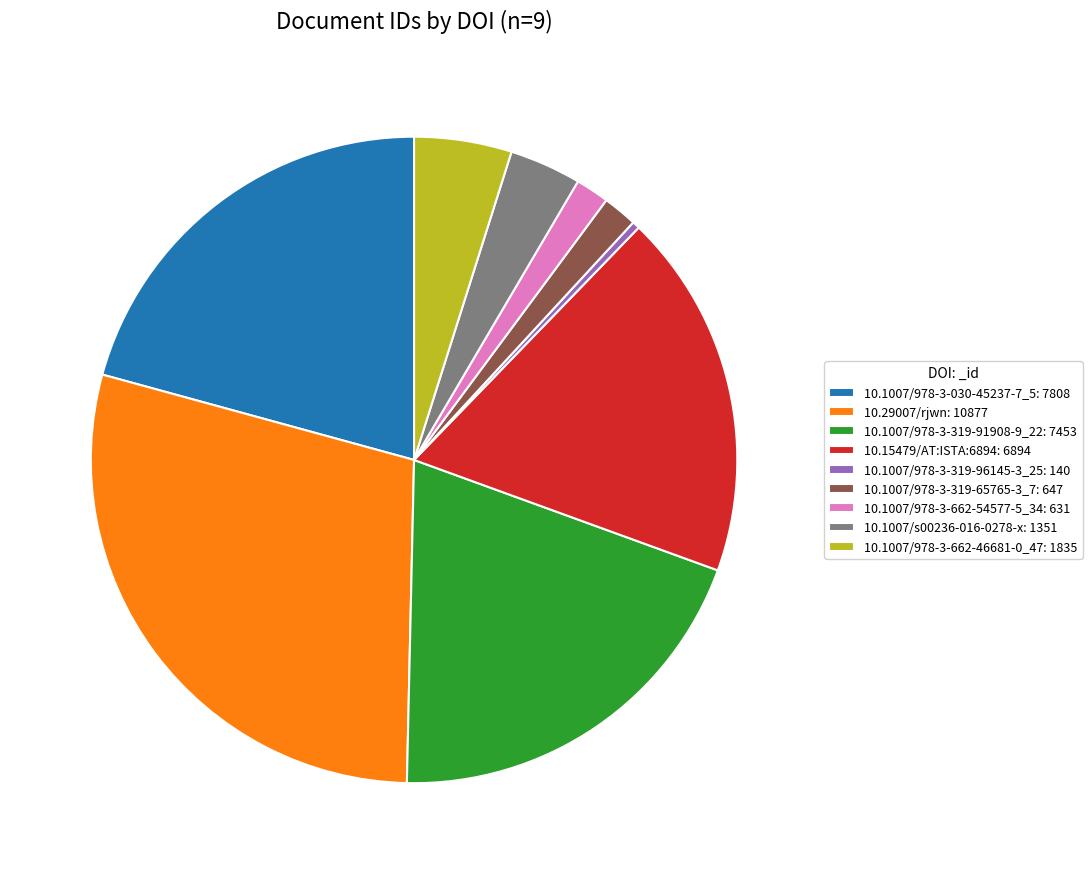

The 10.1007/978-3-662-54577-5_34 slice represents 14% of the pie. True or false?

False